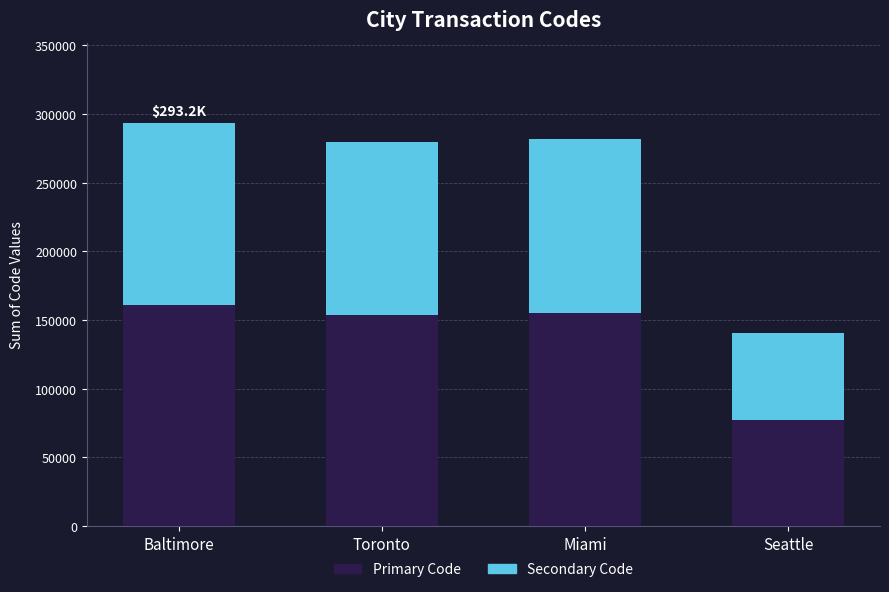

The Primary Code series shows 231531 at Miami. True or false?

False